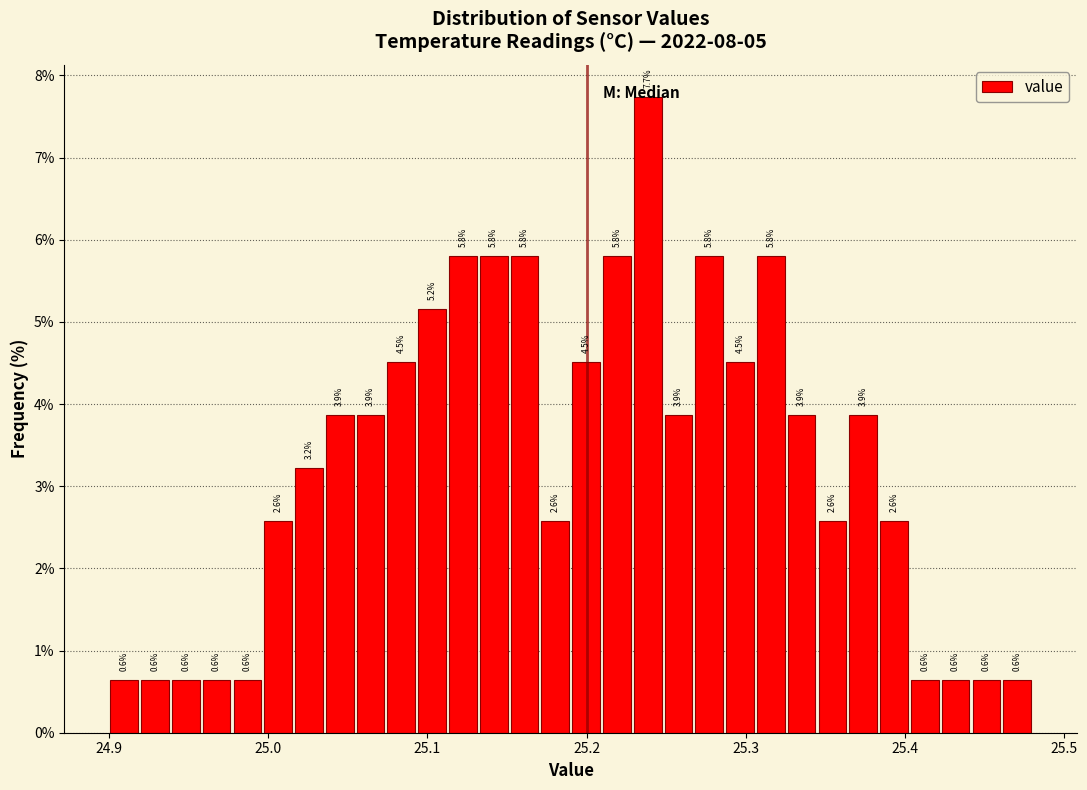

Read against the x-axis, roughly where is the centre of the tallest bar?

25.24